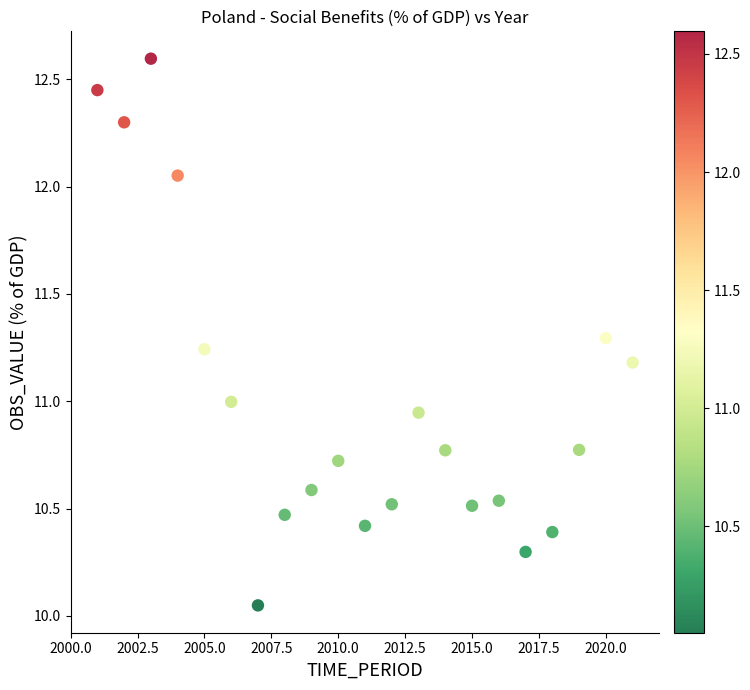

What is the range of Y values (max minus min)?

2.5